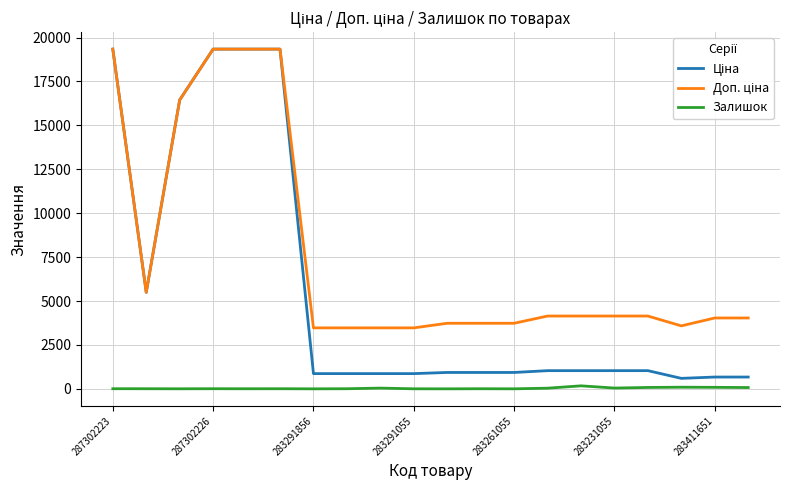

What is the greatest value displayed?

19343.1